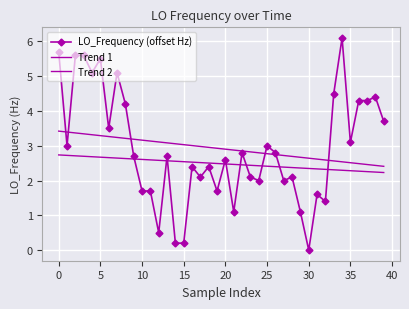

Which category has the lowest value across all series?

30